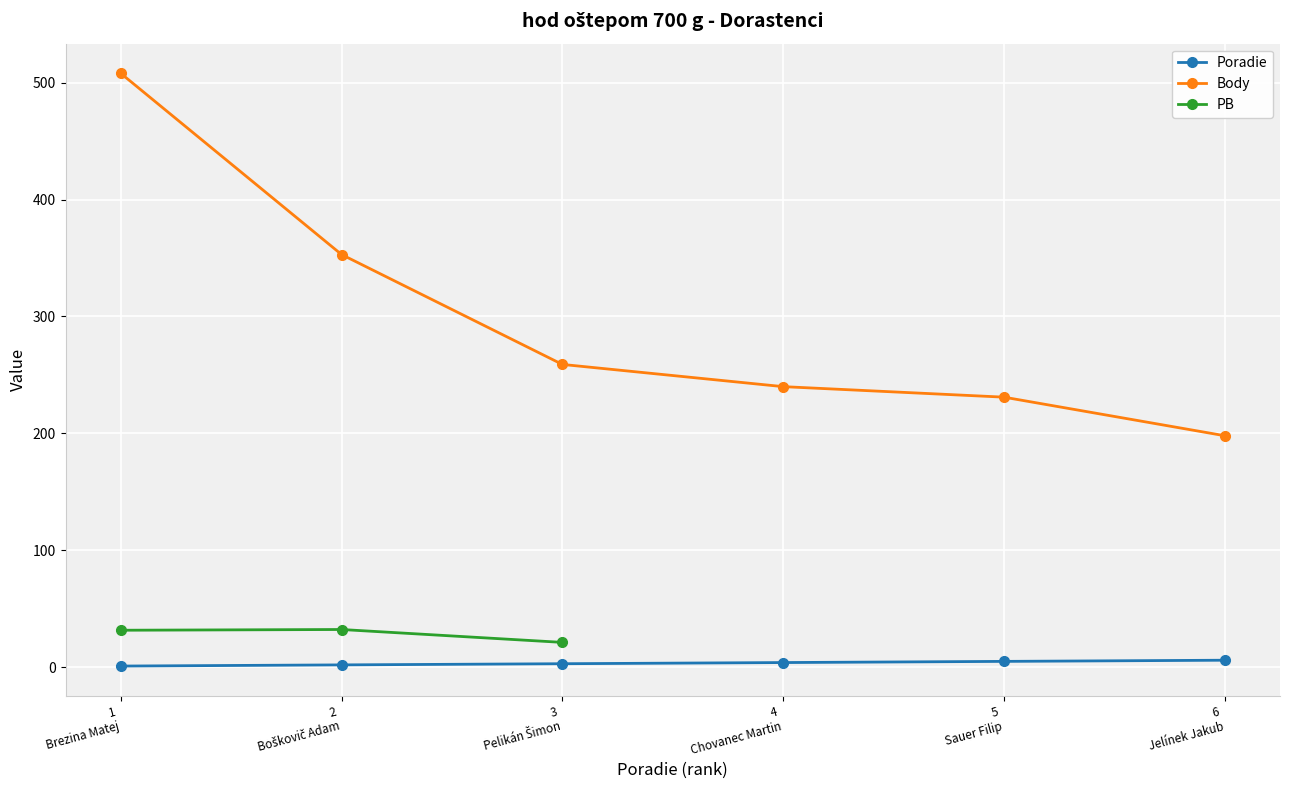

True or false: Poradie has more than 2 interior local peaks.

False